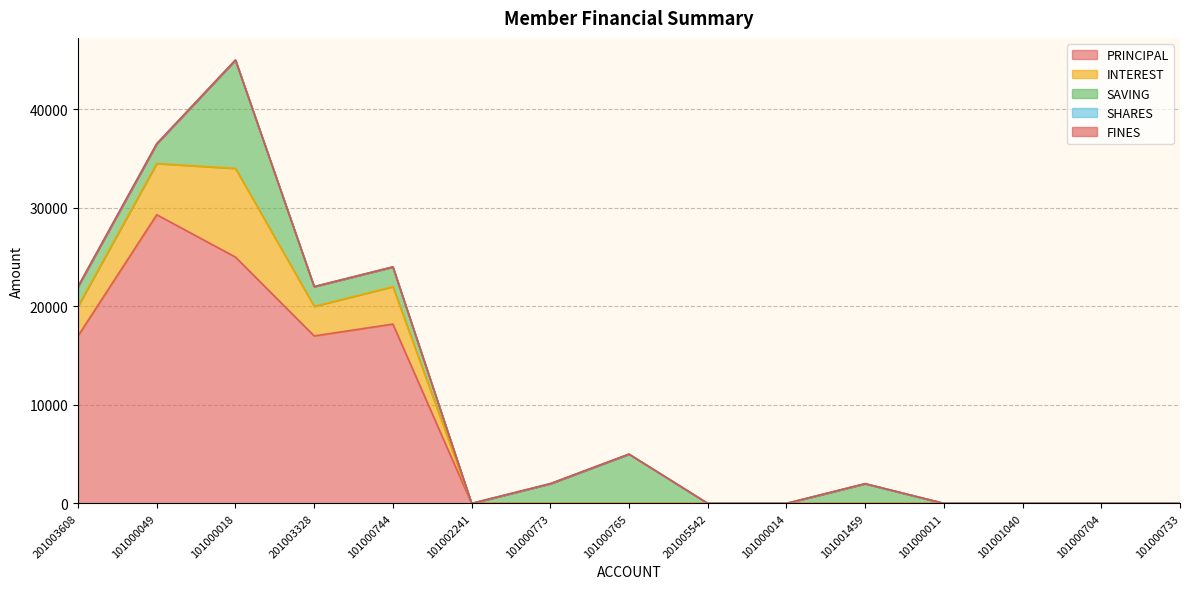

What is the average value of the SAVING series?

1867